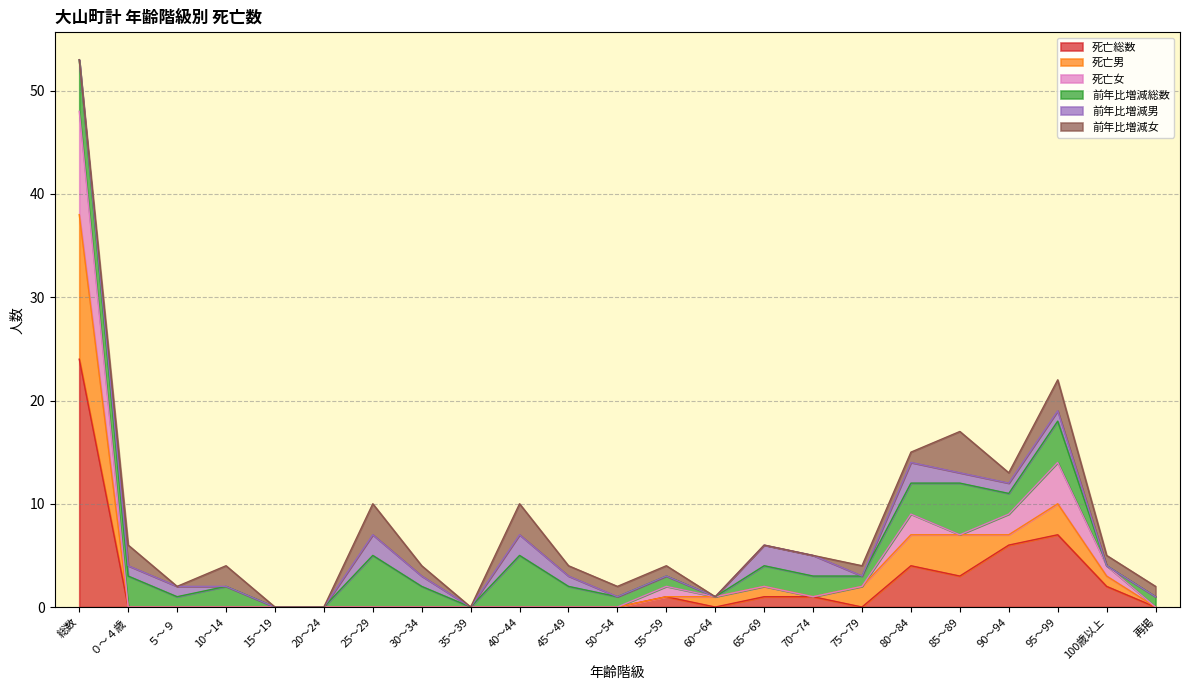

At which category is the sum across all series the highest?

総数